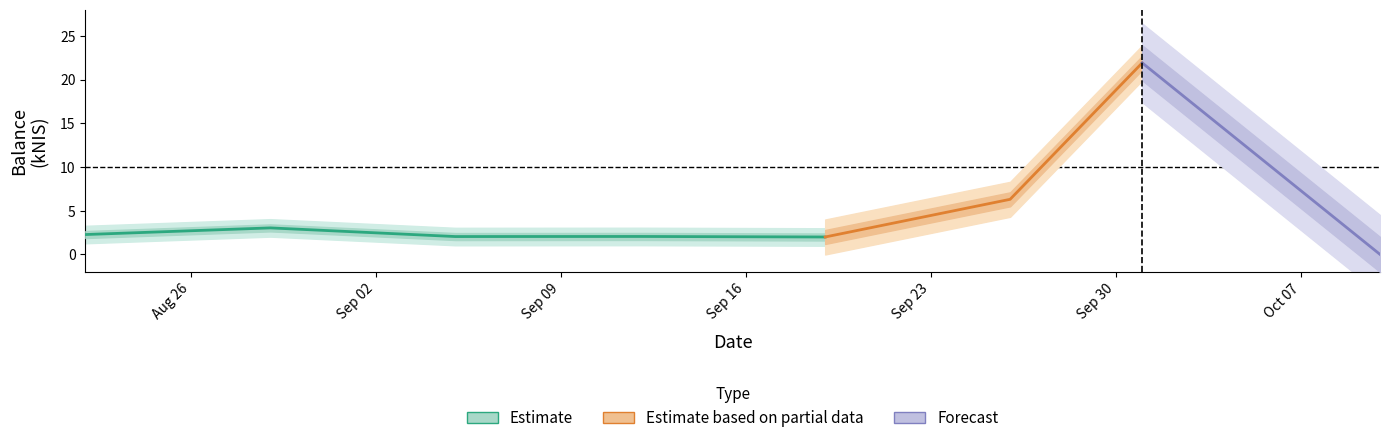

List the labels in order of value, smallest first.

2024-10-10, 2024-09-19, 2024-09-05, 2024-09-12, 2024-08-22, 2024-08-29, 2024-09-26, 2024-10-01